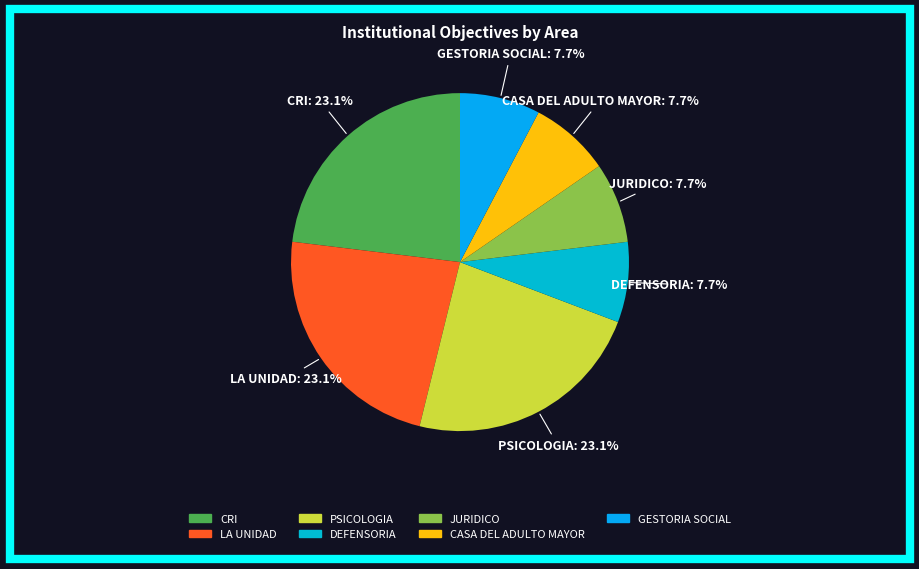

To the nearest percent, what is the average slice percentage?

14%